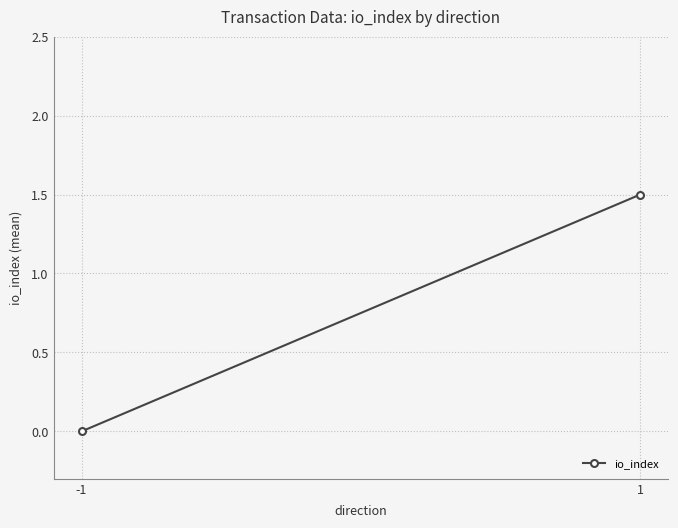

List the labels in order of value, smallest first.

-1, 1